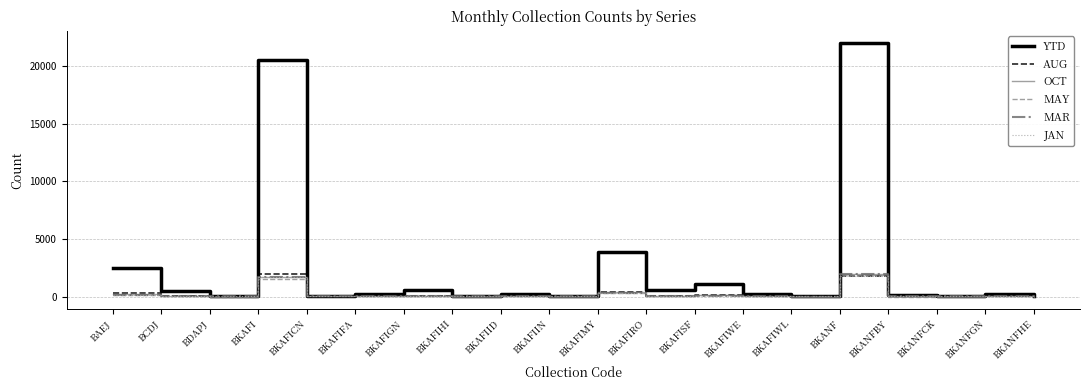

What is the greatest value displayed?

21976